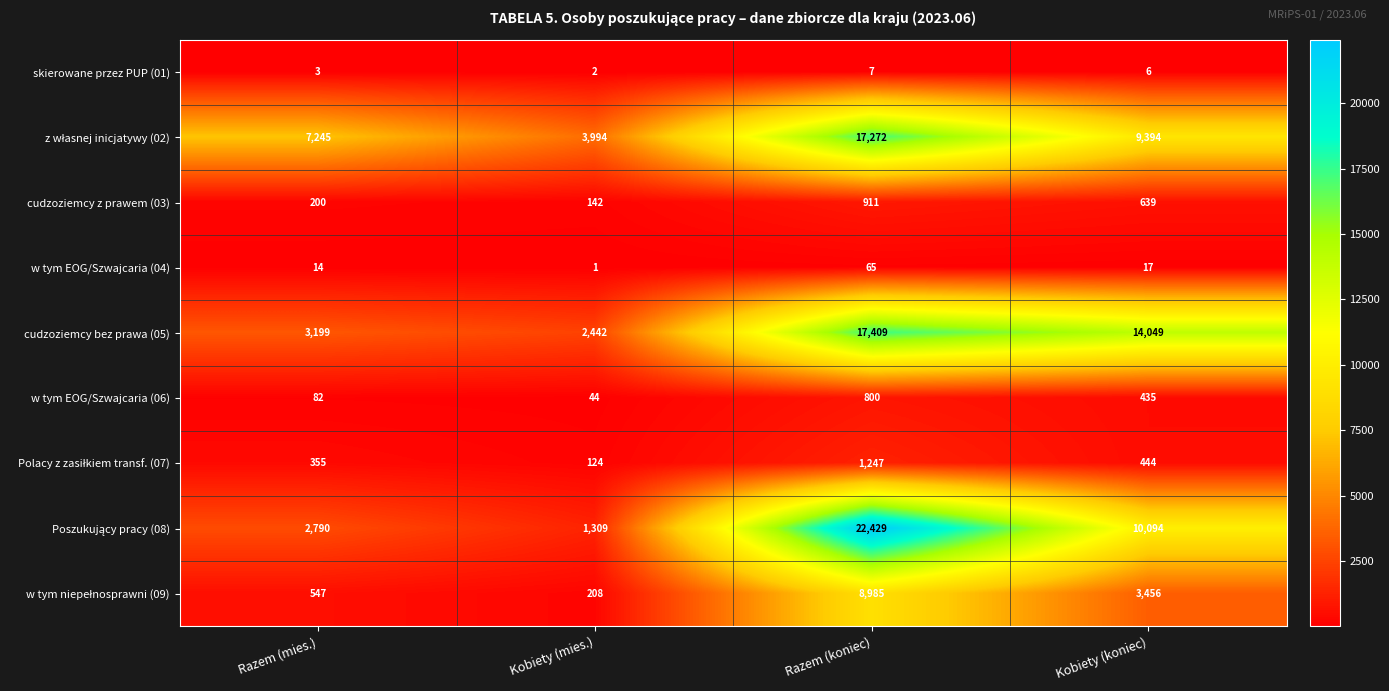

The w tym EOG/Szwajcaria (04) series shows 1 at Kobiety (mies.). True or false?

True